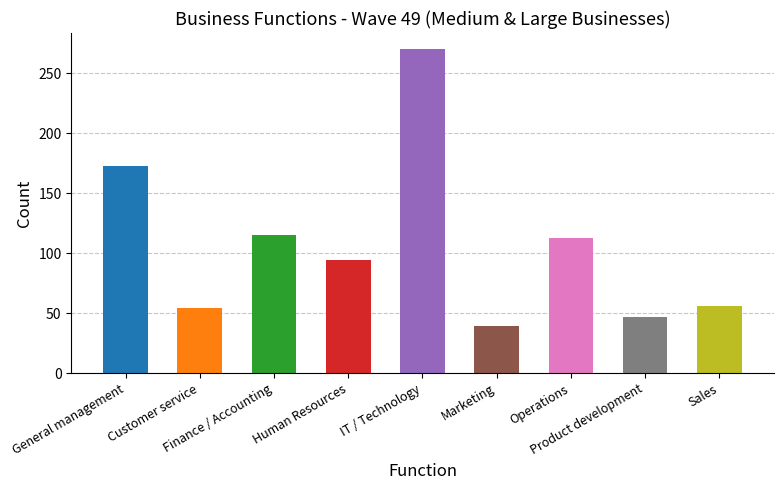

What is the greatest value displayed?

270